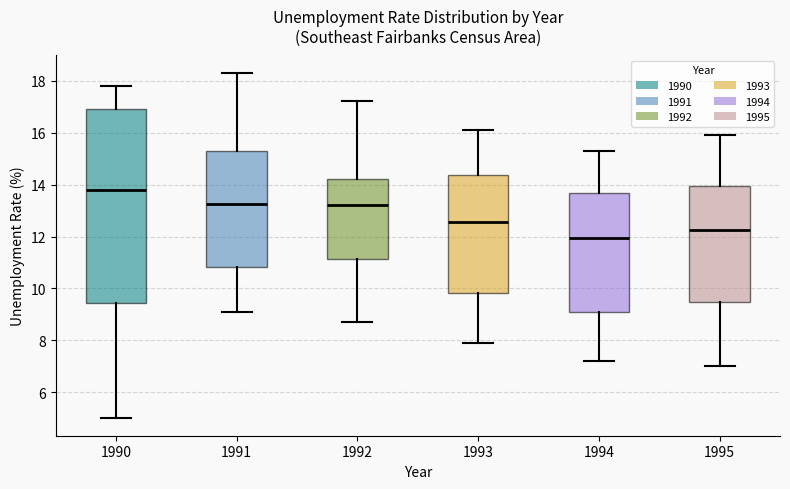

Which box is the tallest, from its lower edge to its upper edge?

1990